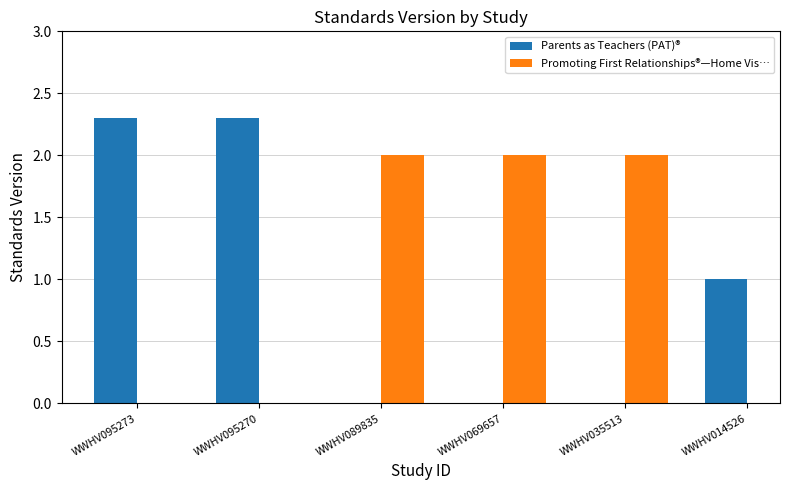

What is the value of the Parents as Teachers (PAT)® bar at the 1st from the left?

2.3